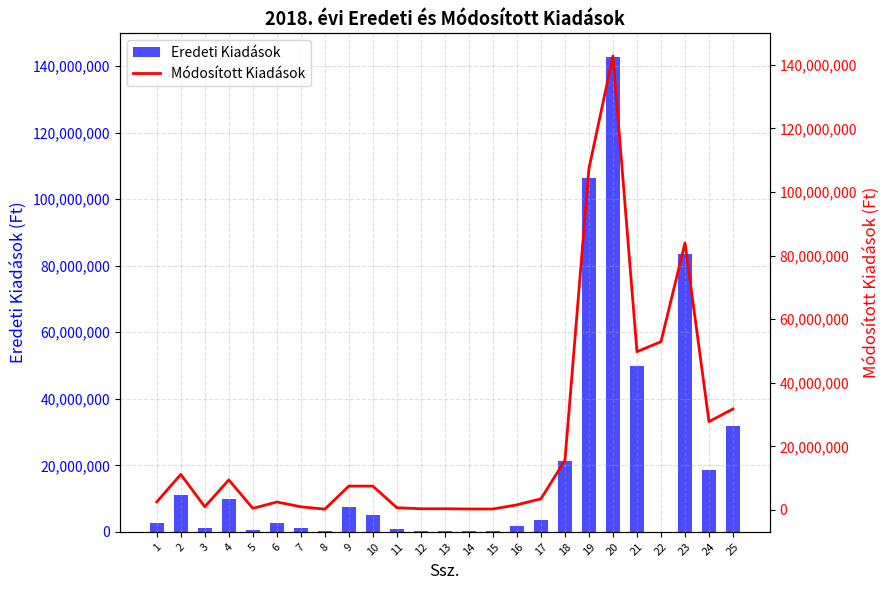

Reading left to right, extract all data points from this chart.

Eredeti Kiadások: 1=2528000	2=11179769	3=1000000	4=9730000	5=500000	6=2500000	7=1000000	8=250000	9=7500000	10=5000000	11=700000	12=380000	13=380000	14=300000	15=300000	16=1600000	17=3500000	18=21252500	19=106274000	20=142766704	21=49768000	22=0	23=83535000	24=18520000	25=31761287
Módosított Kiadások: 1=2528000	2=11179769	3=1000000	4=9452913	5=500000	6=2500000	7=1000000	8=250000	9=7500000	10=7500000	11=700000	12=380000	13=380000	14=300000	15=300000	16=1600000	17=3500000	18=15582500	19=107385652	20=142766704	21=49768000	22=52908977	23=83950000	24=27770000	25=31761287